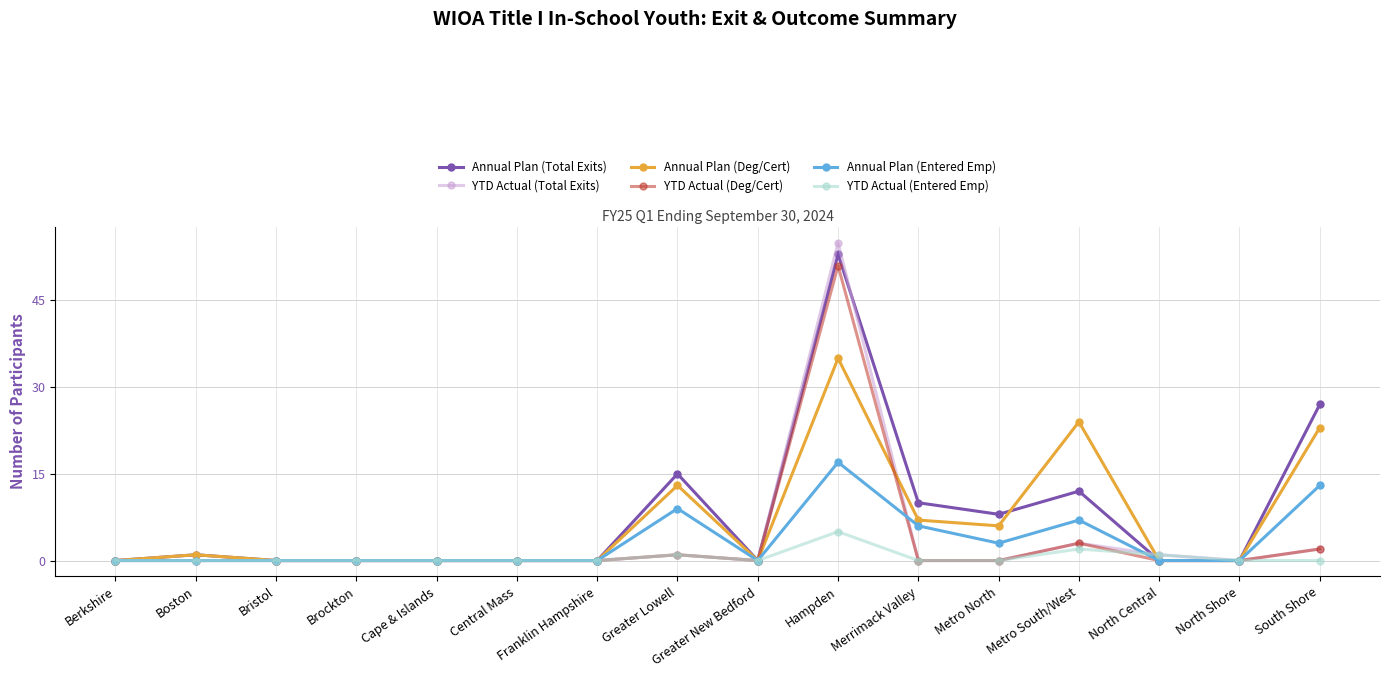

What is the total value across all series at Metro North?

17